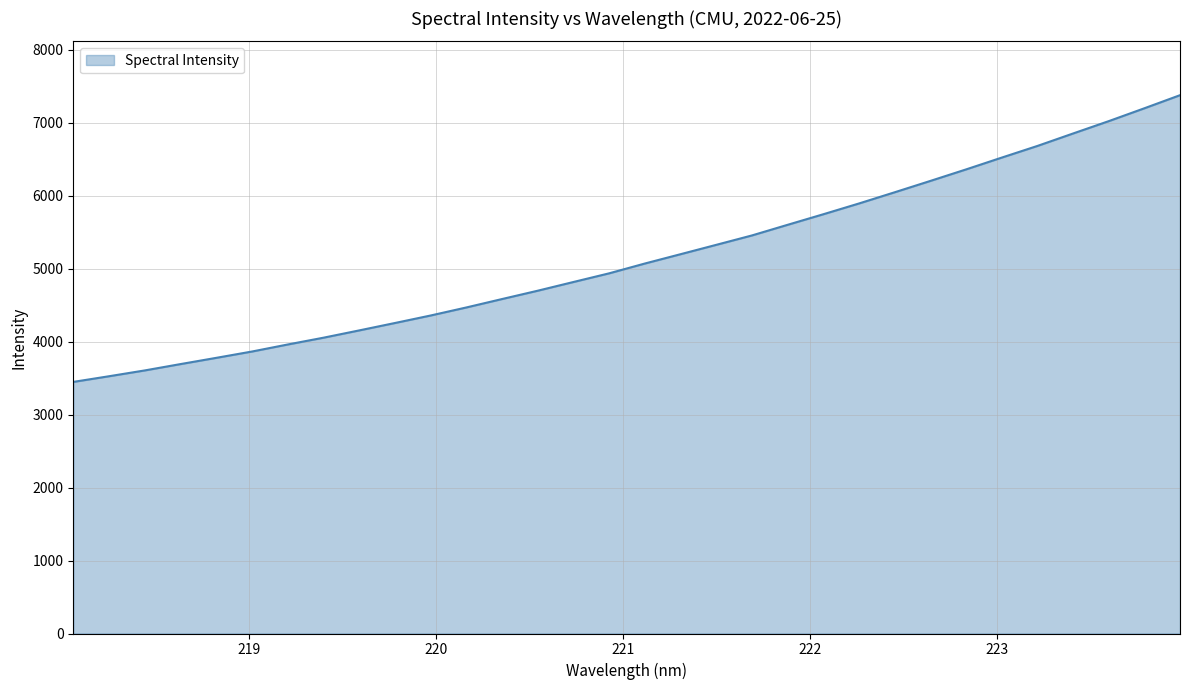

How many lines are shown in the chart?

1